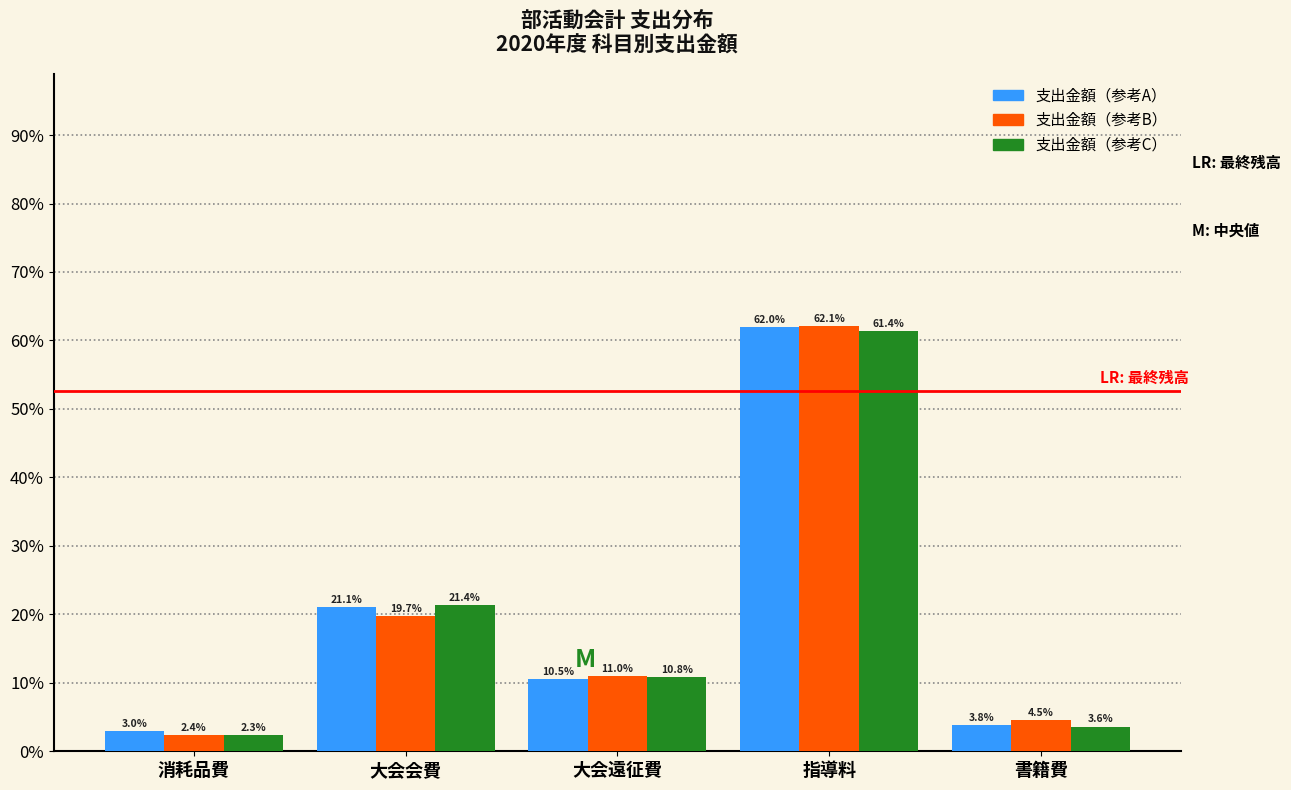

Reading left to right, transcribe all the data shown in this chart.

支出金額（参考A）: 消耗品費=3.0	大会会費=21.1	大会遠征費=10.5	指導料=62.0	書籍費=3.8
支出金額（参考B）: 消耗品費=2.4	大会会費=19.7	大会遠征費=11.0	指導料=62.1	書籍費=4.5
支出金額（参考C）: 消耗品費=2.3	大会会費=21.4	大会遠征費=10.8	指導料=61.4	書籍費=3.6